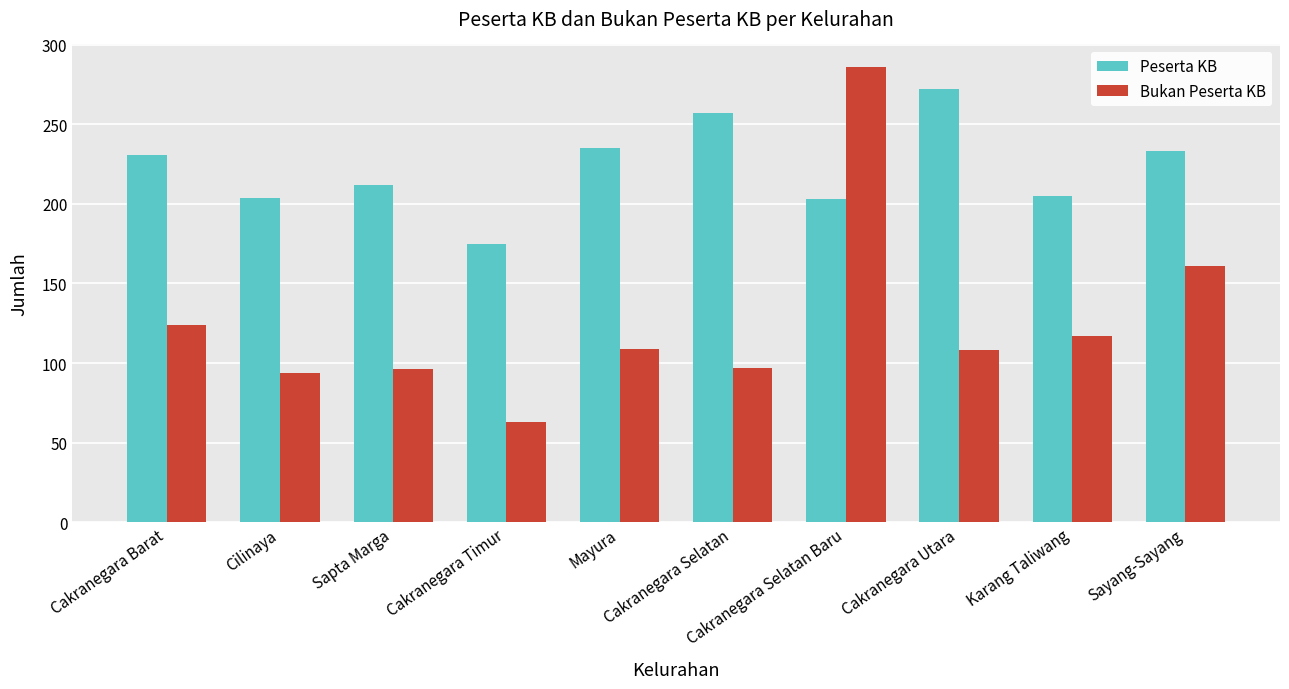

What is the label of the 3rd bar from the left?

Sapta Marga